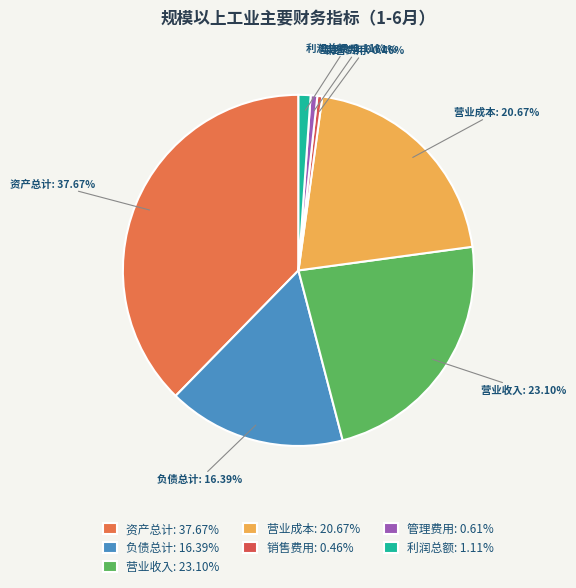

To the nearest percent, what is the average slice percentage?

14%